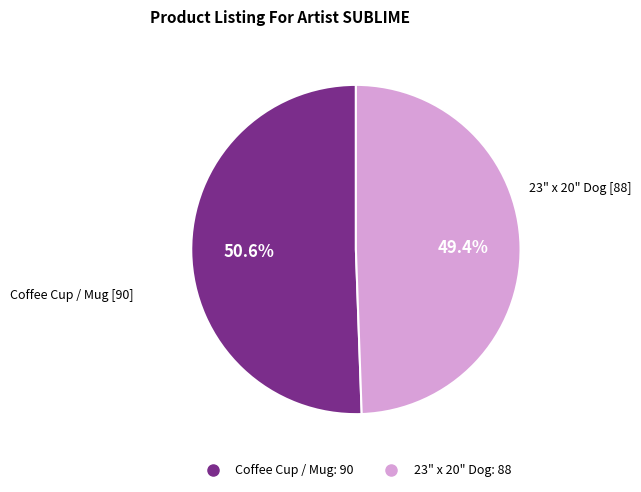

Combined, do Coffee Cup / Mug and 23" x 20" Dog account for over 50%?

Yes